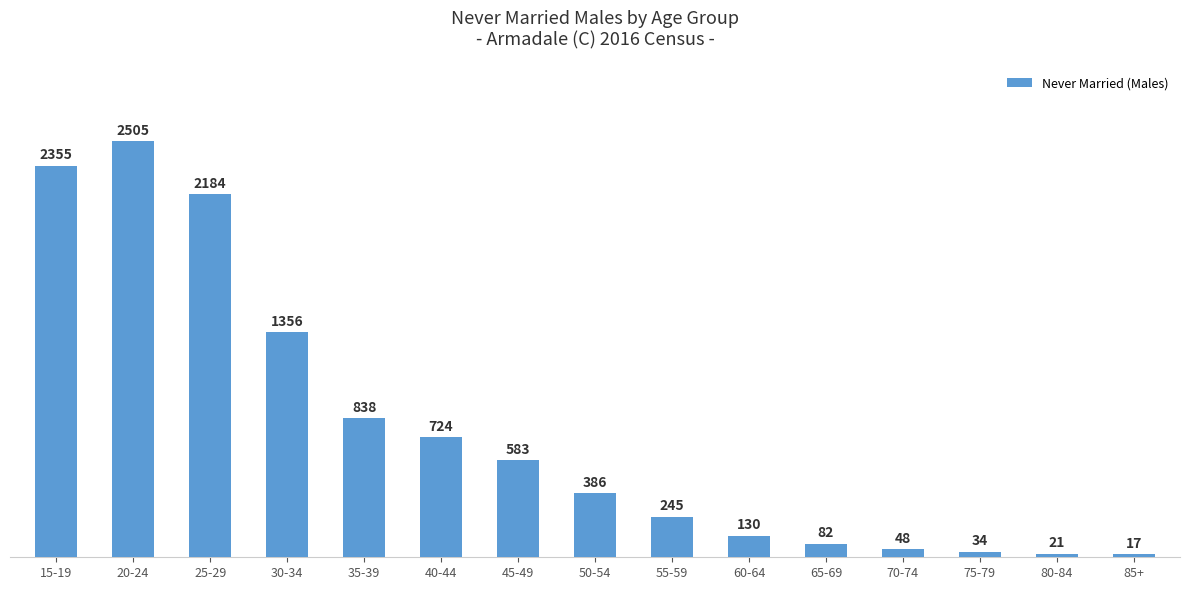

What position from the right is 65-69?

5